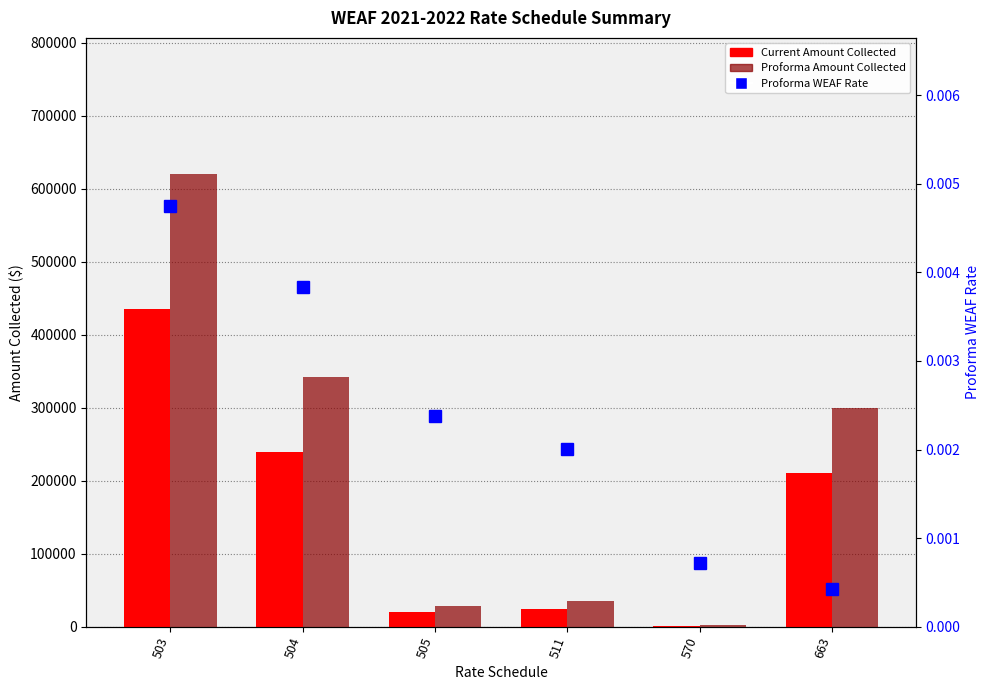

Rank the series by their average value, from highest to lowest.

Proforma Amount Collected, Current Amount Collected, Proforma WEAF Rate